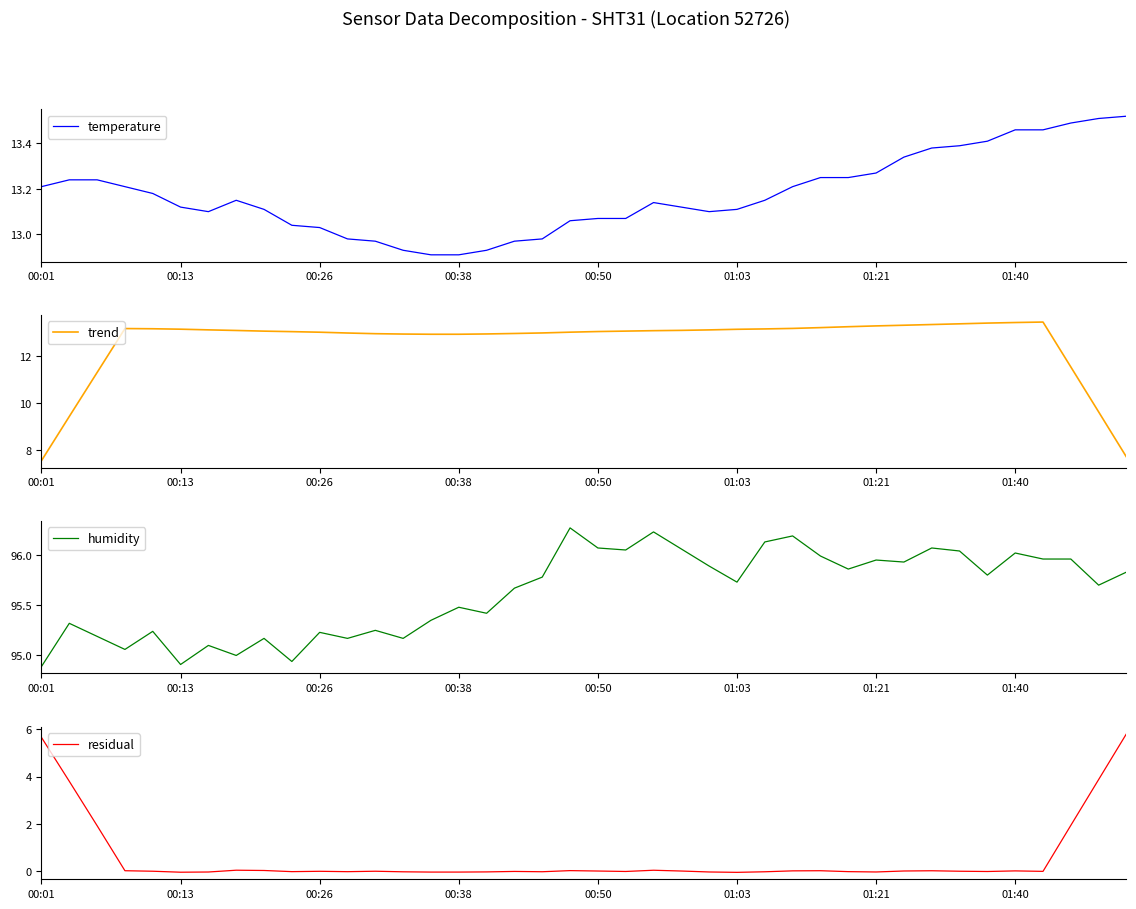

At which label does temperature first exceed 13?

00:01